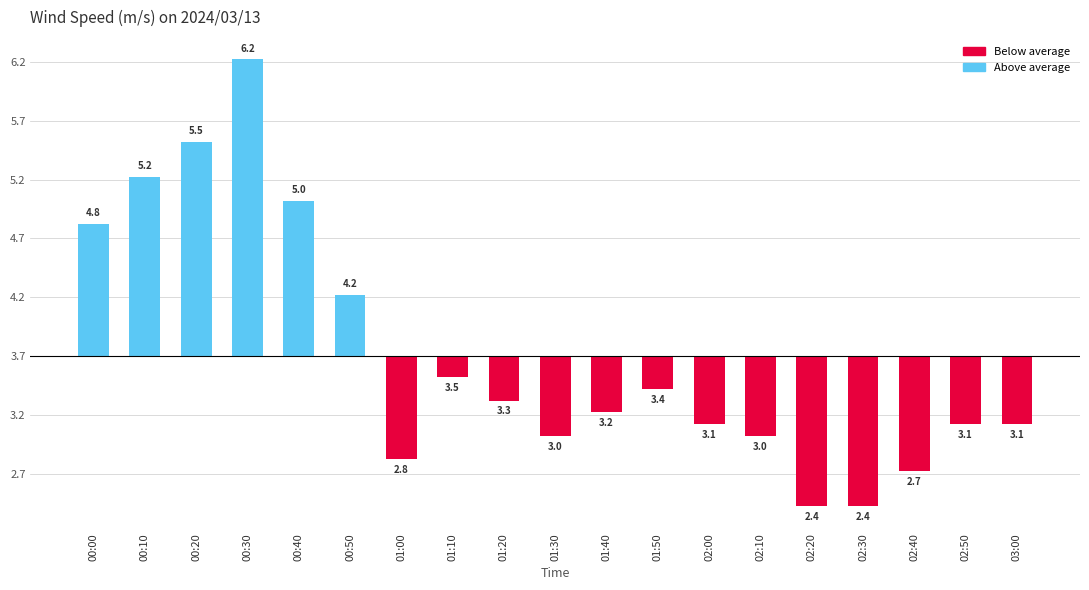

Are the bars horizontal?

No